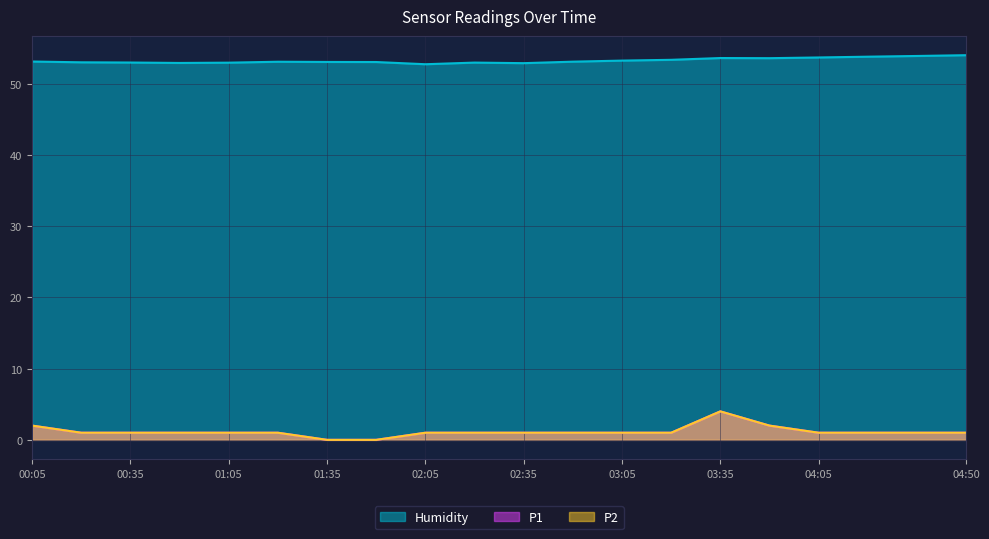

Does the chart have visible grid lines?

Yes